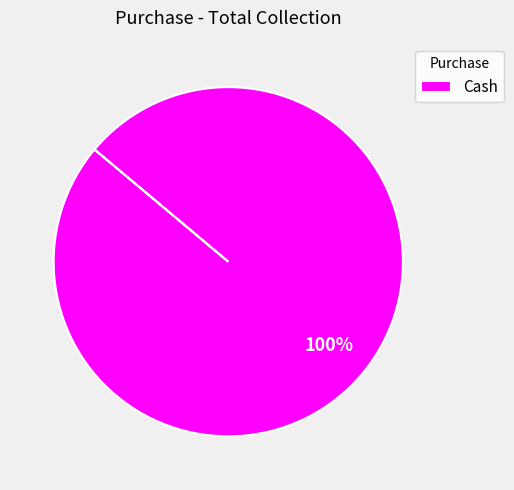

Which category accounts for the majority?

Cash